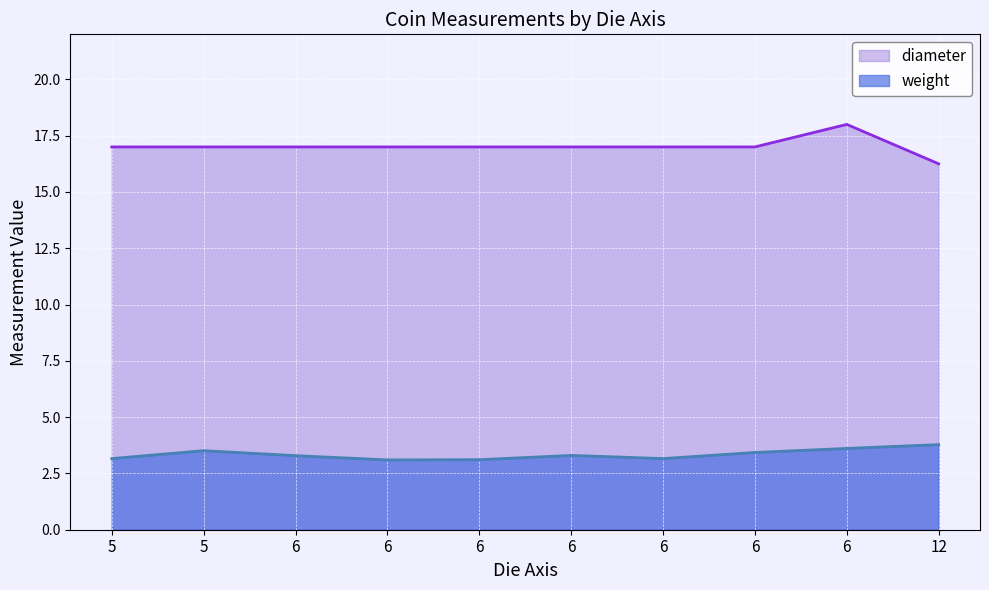

Is the value of weight at 6 greater than the value of diameter at 6?

No